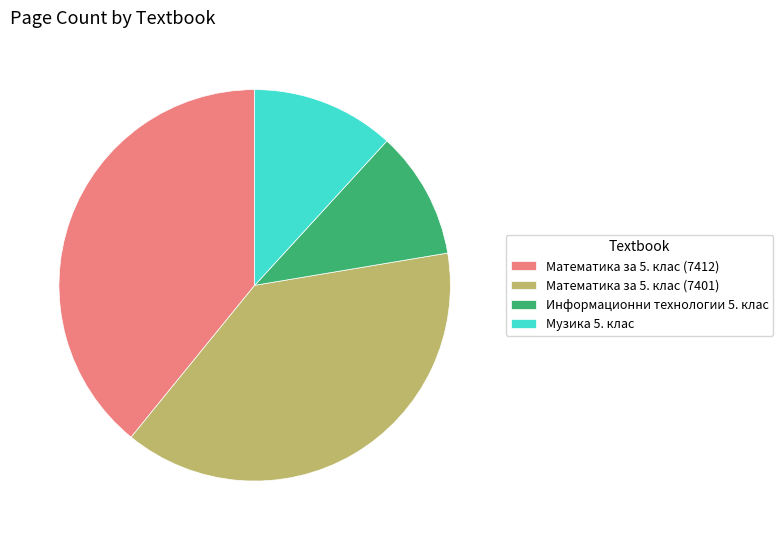

How many segments does this pie chart have?

4